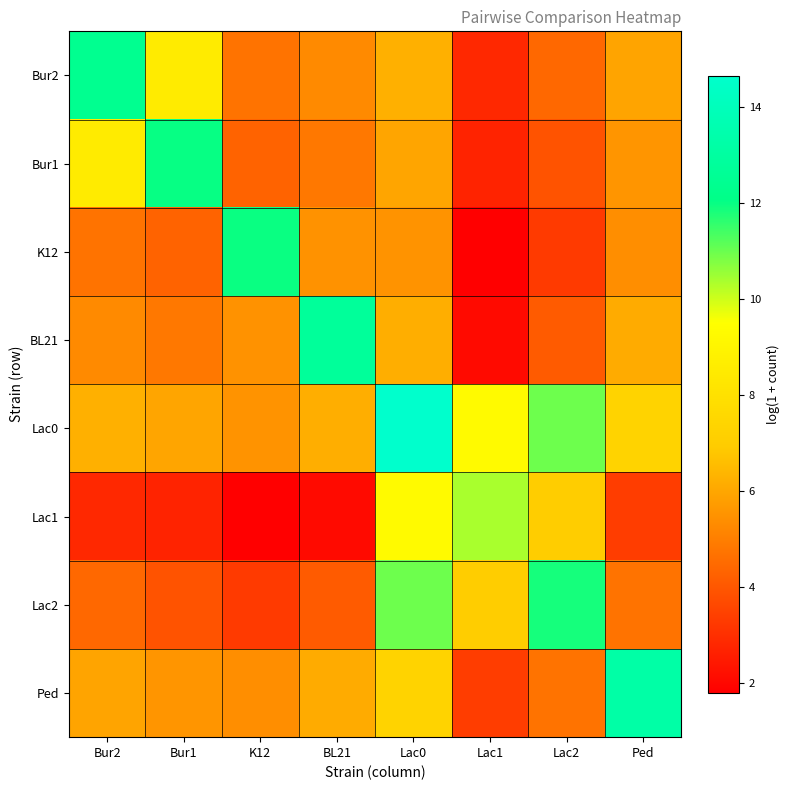

Which label corresponds to the smallest value in the chart?

Lac1